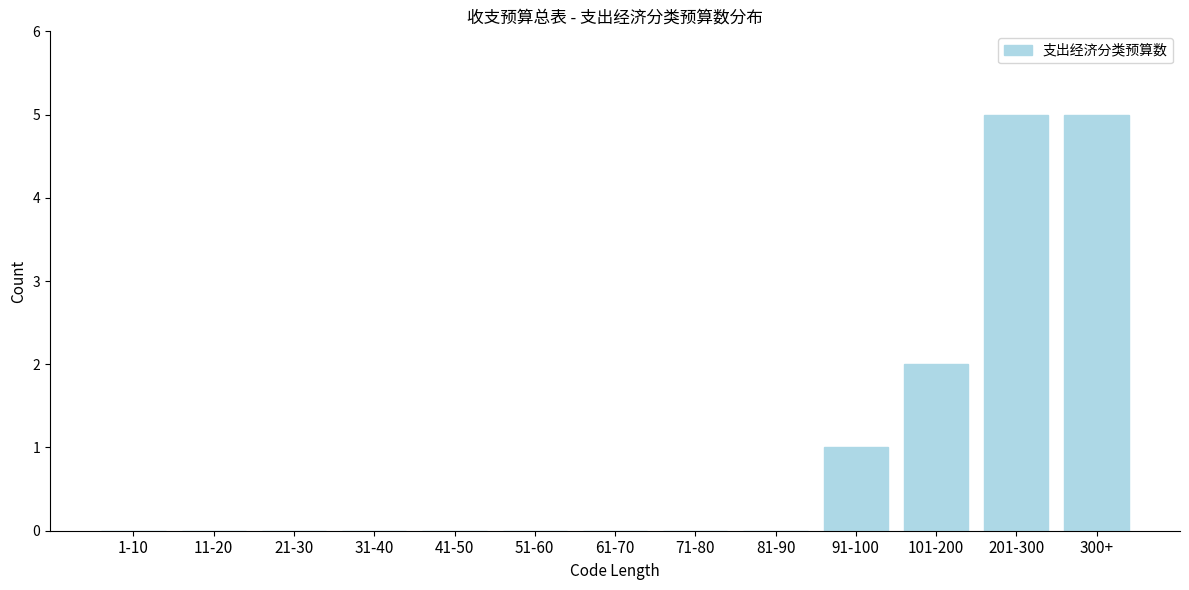

Reading left to right, what are all the values shown in this chart?

1-10=0	11-20=0	21-30=0	31-40=0	41-50=0	51-60=0	61-70=0	71-80=0	81-90=0	91-100=1	101-200=2	201-300=5	300+=5